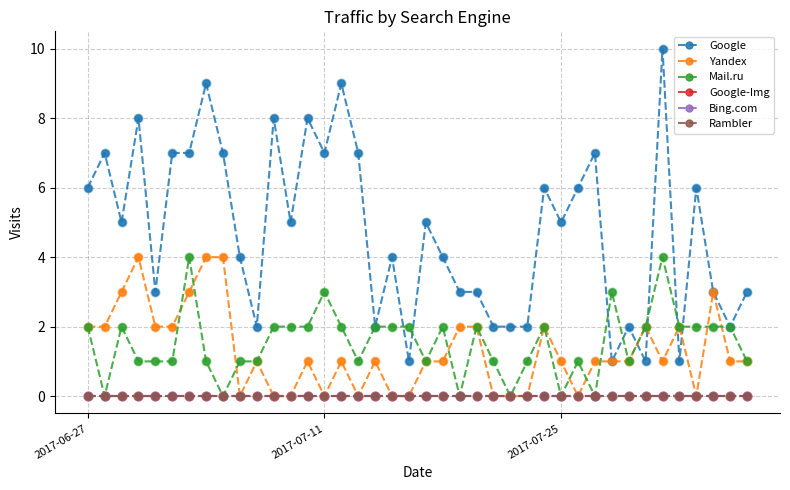

Does the chart have visible grid lines?

Yes